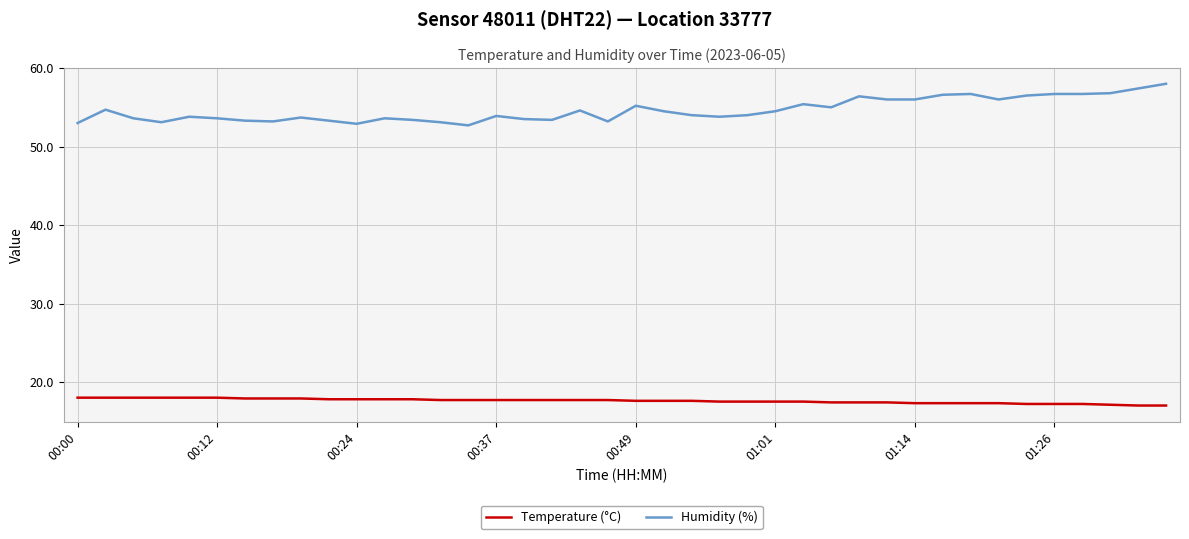

List the series in order of their overall mean, highest first.

Humidity (%), Temperature (°C)